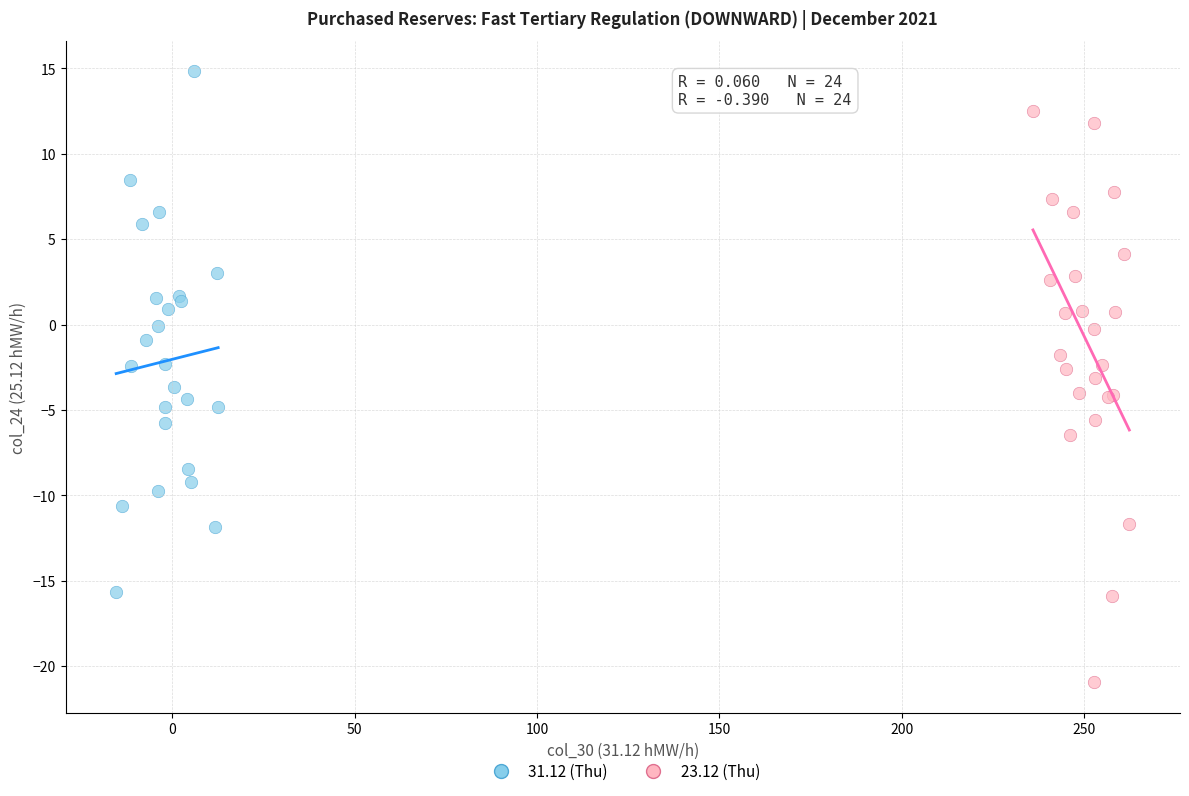

Which series reaches the minimum Y coordinate?

23.12 (Thu)